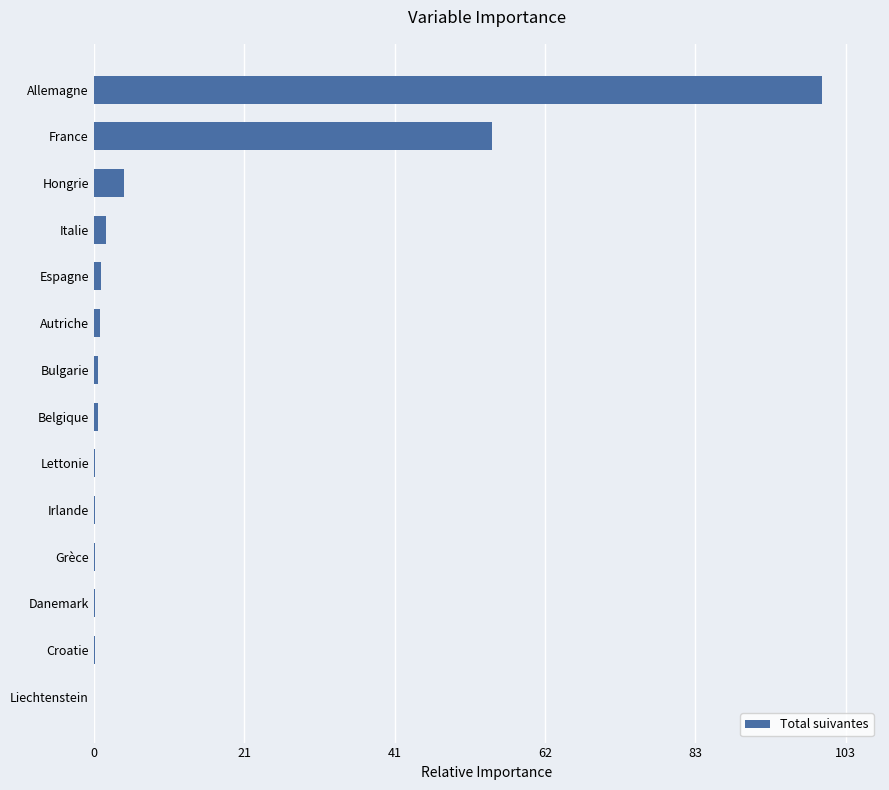

How many data points does each series have?

14